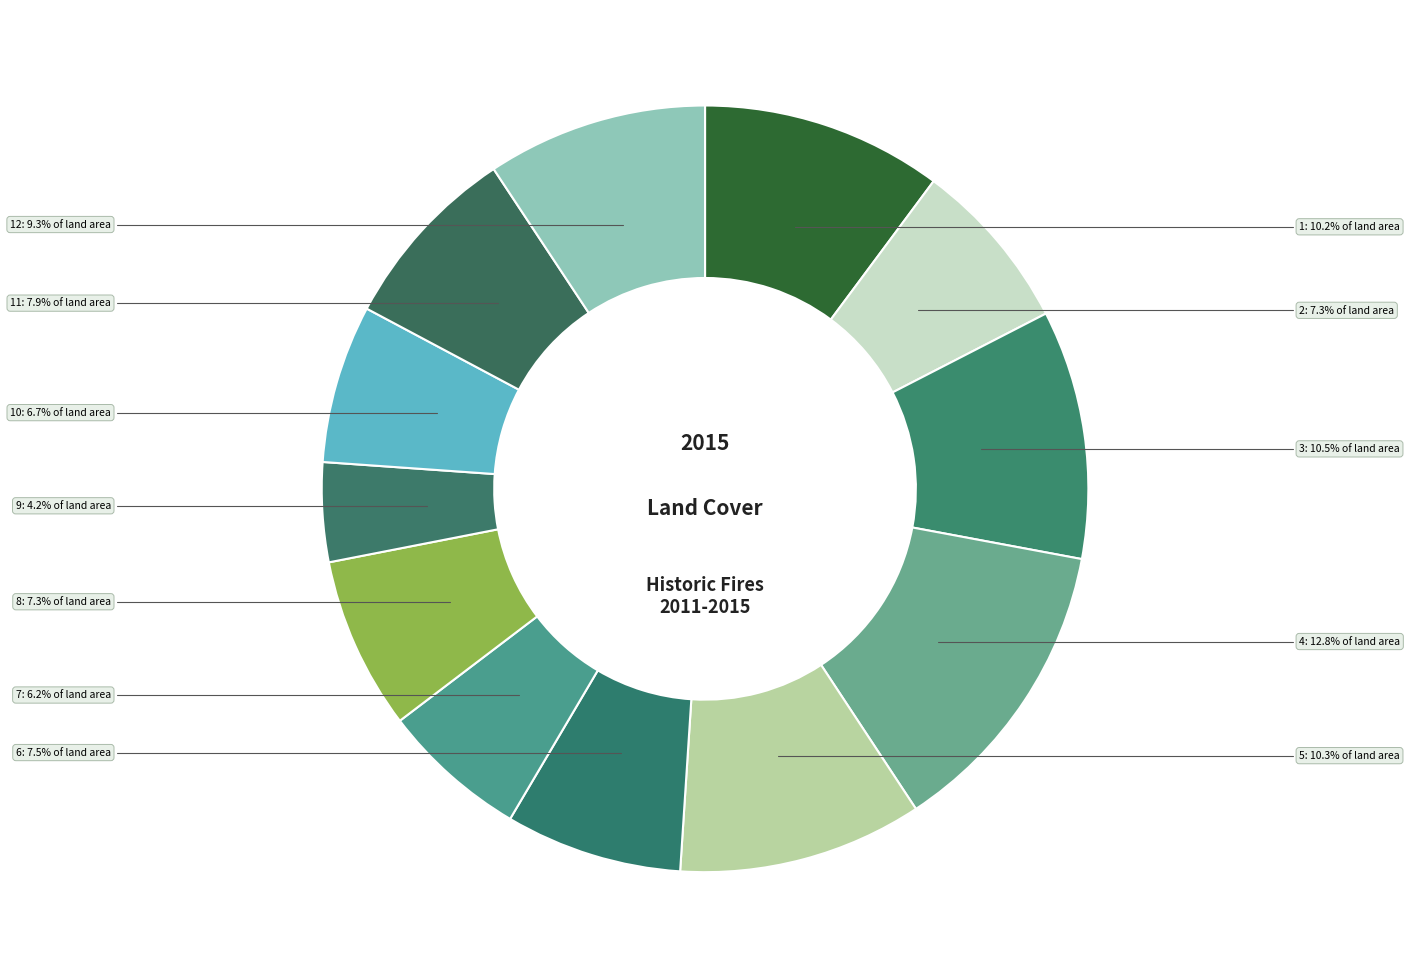

True or false: 5 accounts for 1% of the total.

False